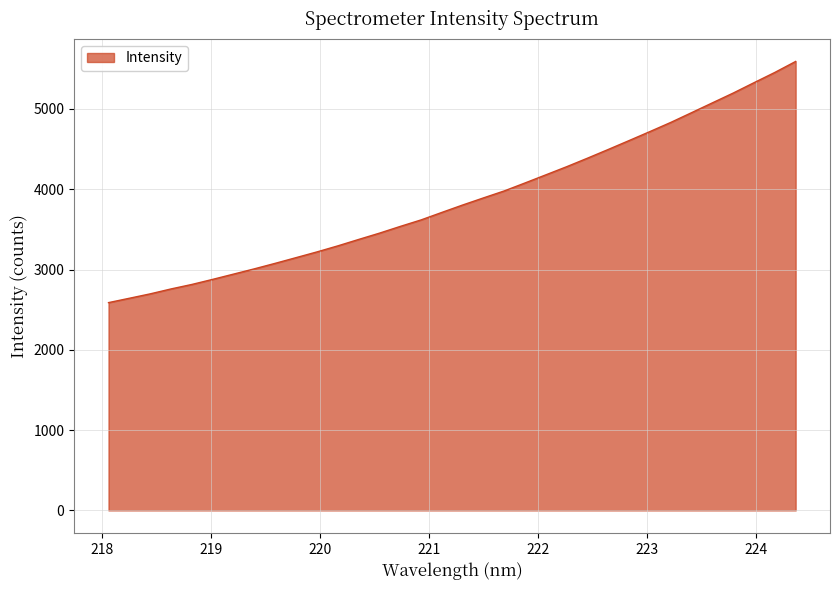

What is the difference between the maximum and minimum values?

3004.0